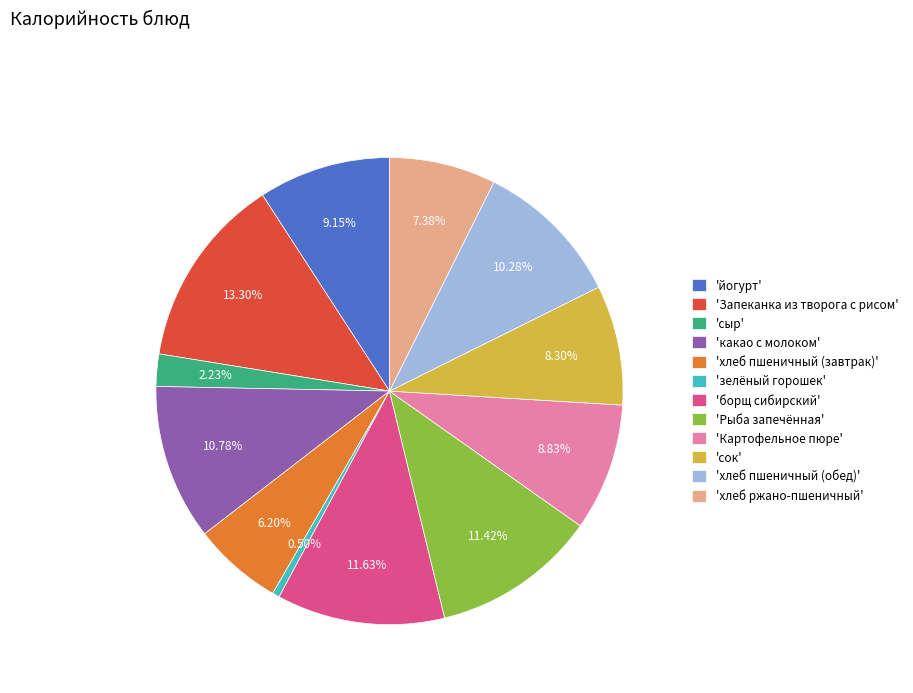

Which category has the biggest portion of the pie?

'Запеканка из творога с рисом'